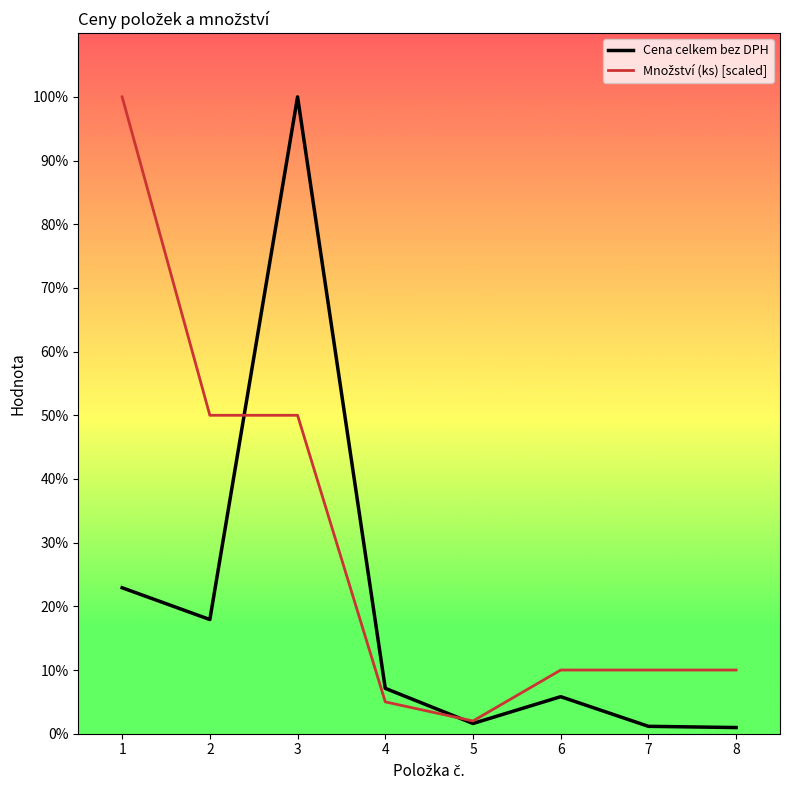

What is the spread (max minus min) of values at 3?

22729.8